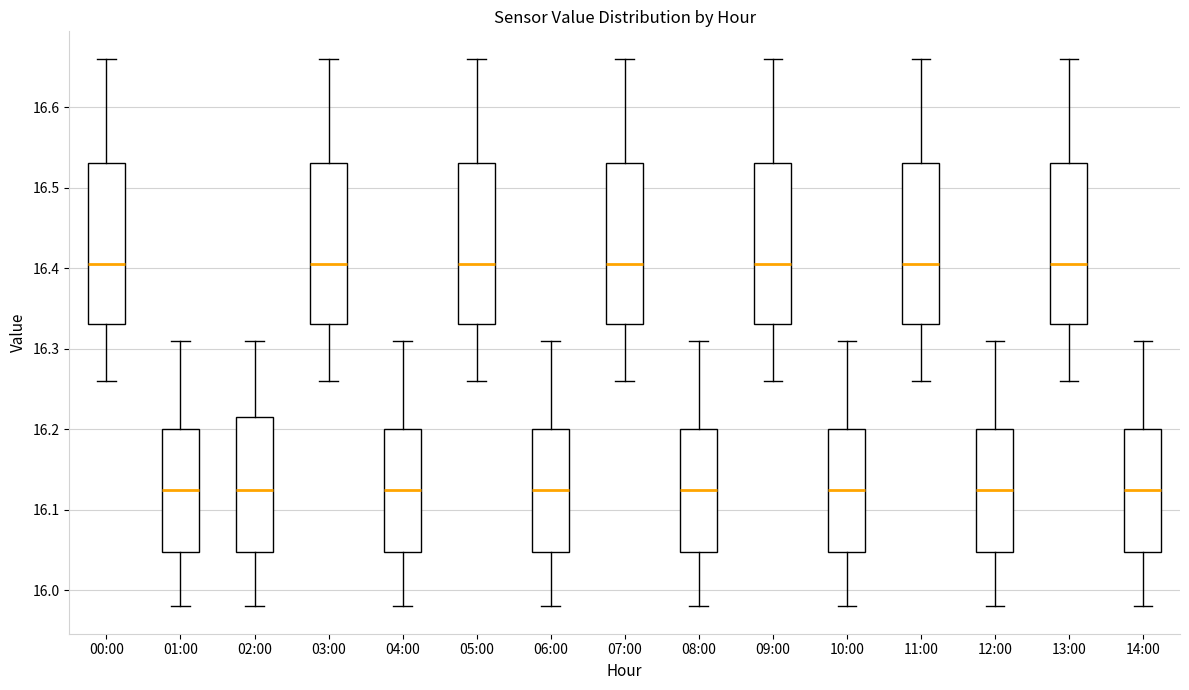

Reading left to right, transcribe this box plot: for each box, give where its median line is, the range the box spans, and where its two whiskers end, as read against the y-axis. The values are not printed on the chart, so give them approximately, as read against the axis.

00:00: median 16.41, box 16.33 to 16.53, whiskers 16.26 to 16.66
01:00: median 16.13, box 16.05 to 16.20, whiskers 15.98 to 16.31
02:00: median 16.13, box 16.05 to 16.22, whiskers 15.98 to 16.31
03:00: median 16.41, box 16.33 to 16.53, whiskers 16.26 to 16.66
04:00: median 16.13, box 16.05 to 16.20, whiskers 15.98 to 16.31
05:00: median 16.41, box 16.33 to 16.53, whiskers 16.26 to 16.66
06:00: median 16.13, box 16.05 to 16.20, whiskers 15.98 to 16.31
07:00: median 16.41, box 16.33 to 16.53, whiskers 16.26 to 16.66
08:00: median 16.13, box 16.05 to 16.20, whiskers 15.98 to 16.31
09:00: median 16.41, box 16.33 to 16.53, whiskers 16.26 to 16.66
10:00: median 16.13, box 16.05 to 16.20, whiskers 15.98 to 16.31
11:00: median 16.41, box 16.33 to 16.53, whiskers 16.26 to 16.66
12:00: median 16.13, box 16.05 to 16.20, whiskers 15.98 to 16.31
13:00: median 16.41, box 16.33 to 16.53, whiskers 16.26 to 16.66
14:00: median 16.13, box 16.05 to 16.20, whiskers 15.98 to 16.31